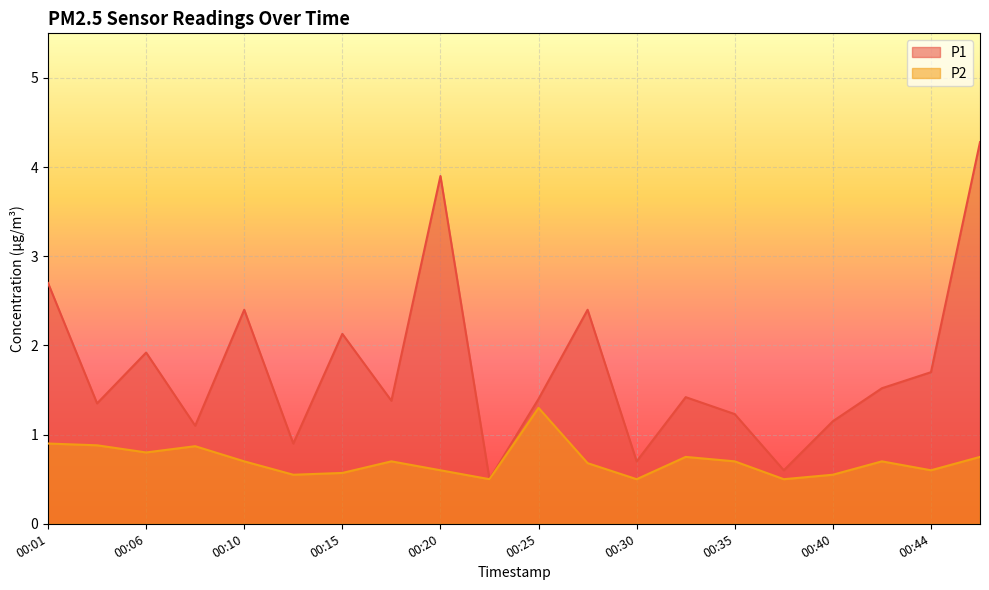

Between 00:15 and 00:18, which series saw the biggest shift?

P1